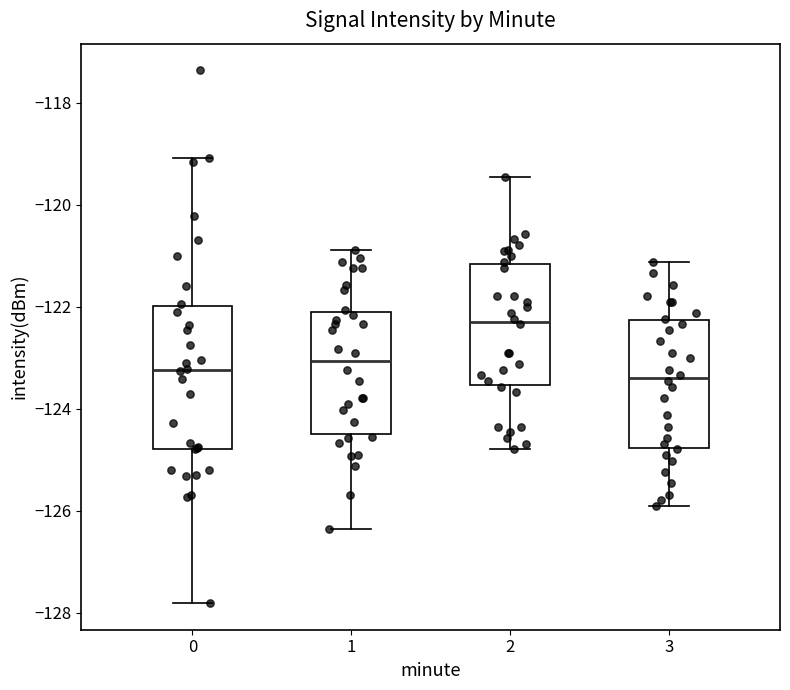

Where does the median line of the box at x = 2 sit on the y-axis? The values are not printed on the chart, so give them approximately, as read against the axis.

-122.2